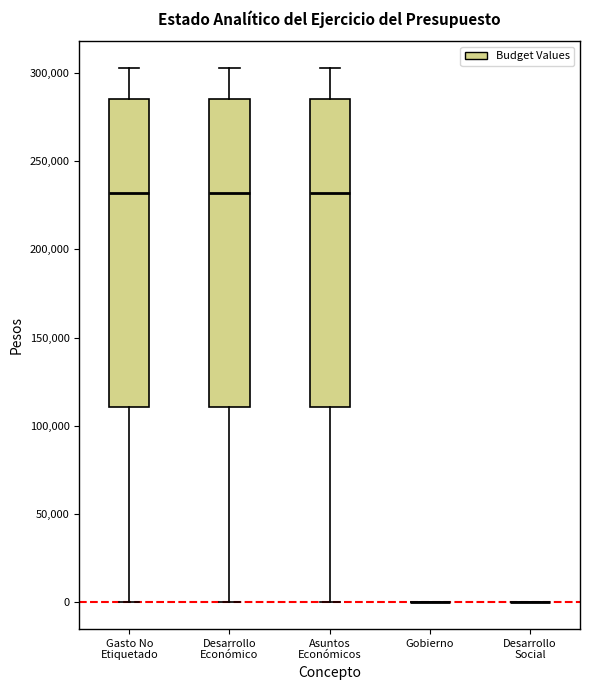

Where is the upper edge of the box for Gasto No Etiquetado on the y-axis? The values are not printed on the chart, so give them approximately, as read against the axis.

285000